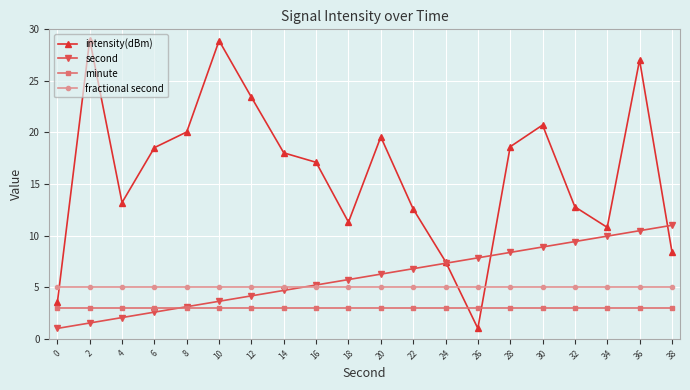

Is it true that minute equals 4.2 at 6?

False